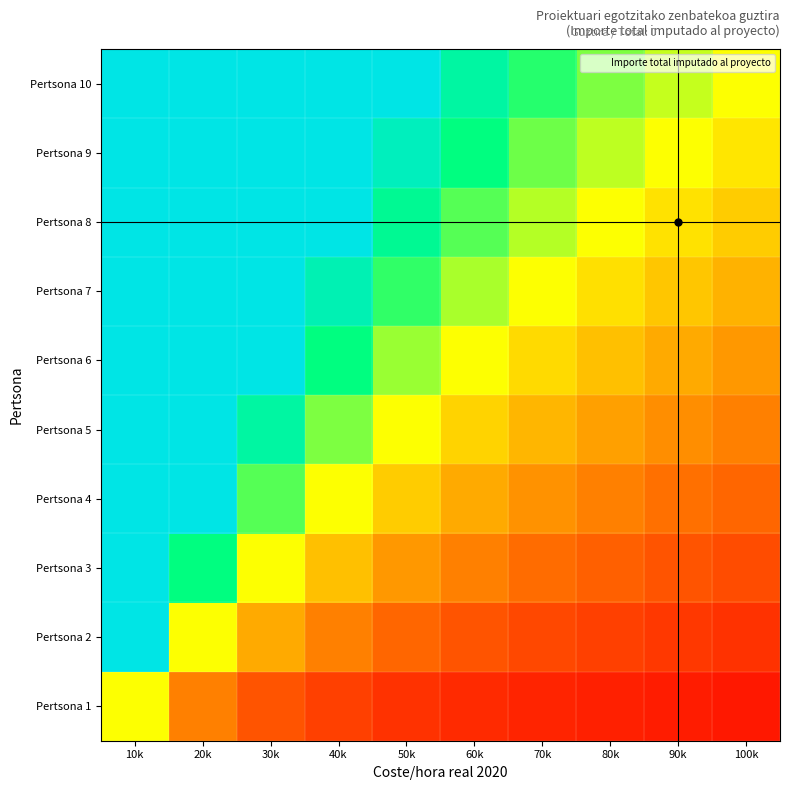

Rank the series by their maximum value, from highest to lowest.

Pertsona 10, Pertsona 9, Pertsona 8, Pertsona 7, Pertsona 6, Pertsona 5, Pertsona 4, Pertsona 3, Pertsona 2, Pertsona 1